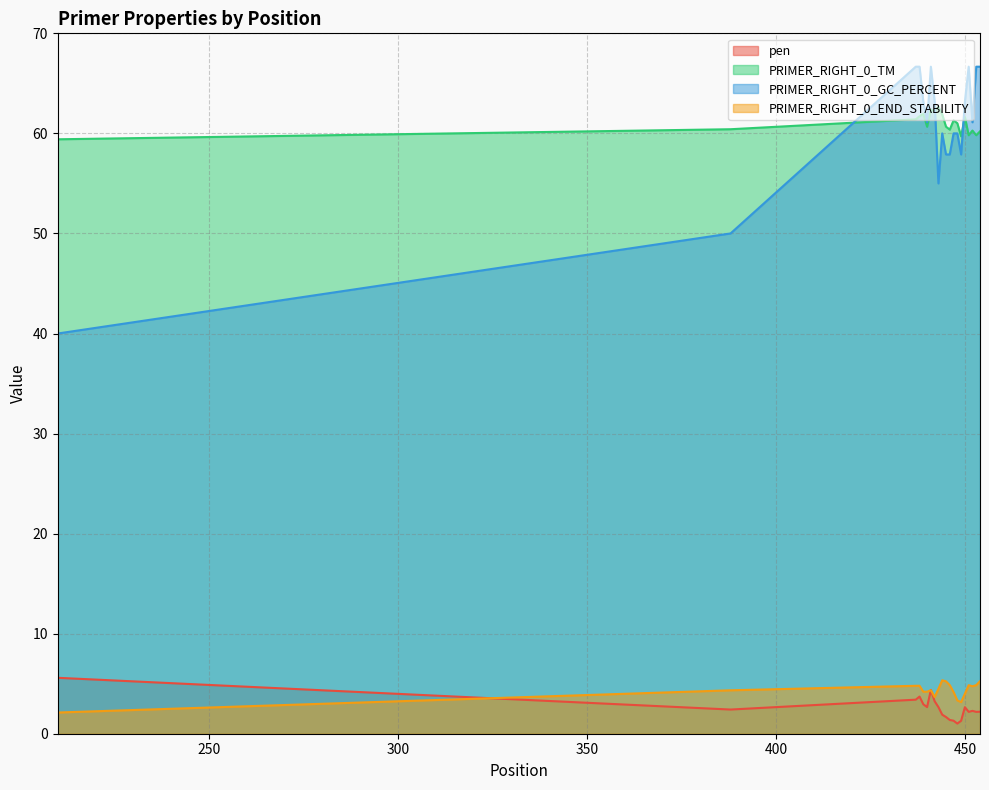

What is the minimum value shown in the chart?

1.0